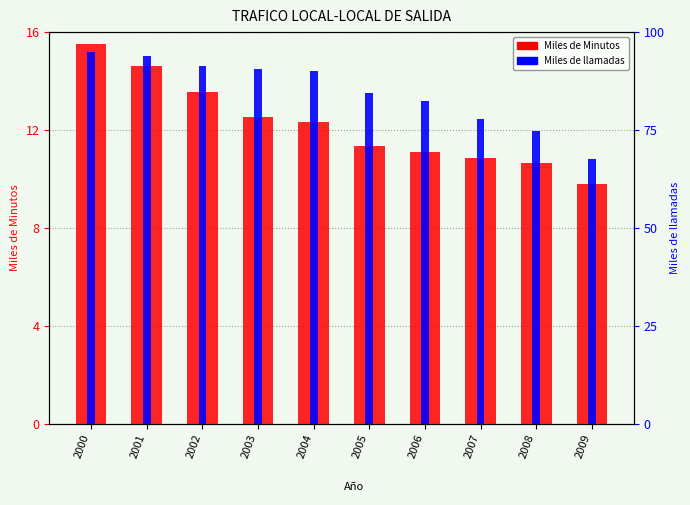

What is the minimum value for Miles de llamadas?

67.6